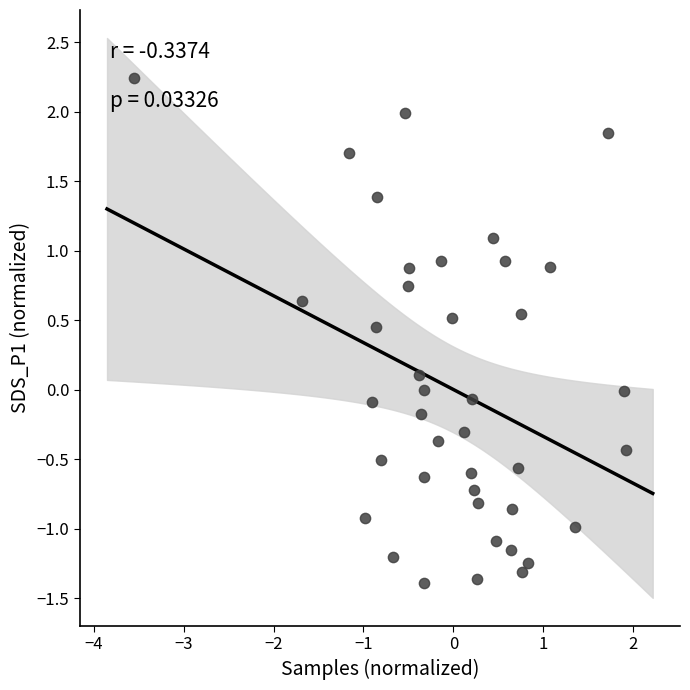

What is the range of X values (max minus min)?

5.5